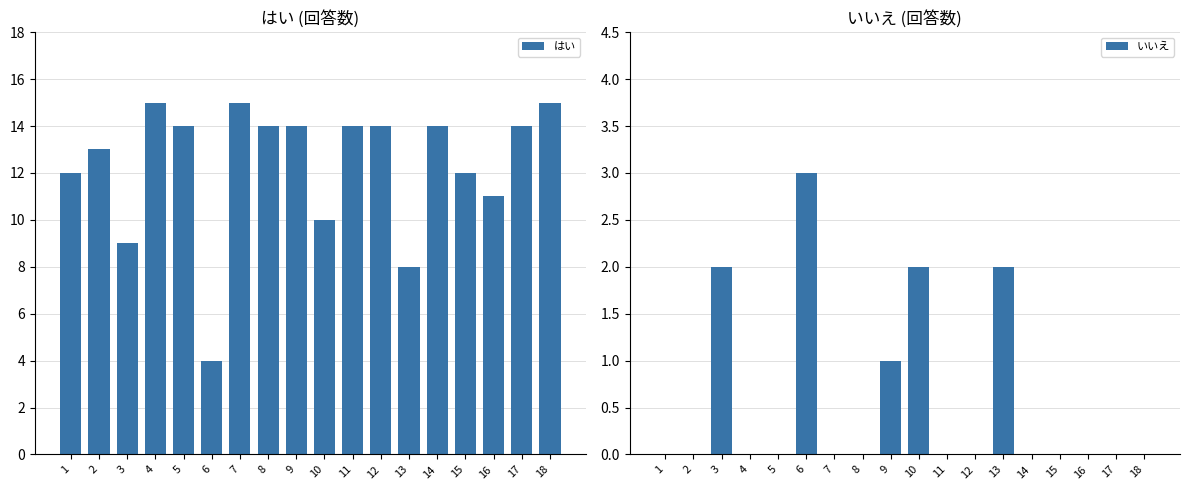

True or false: はい has a value of 22 at 17.

False